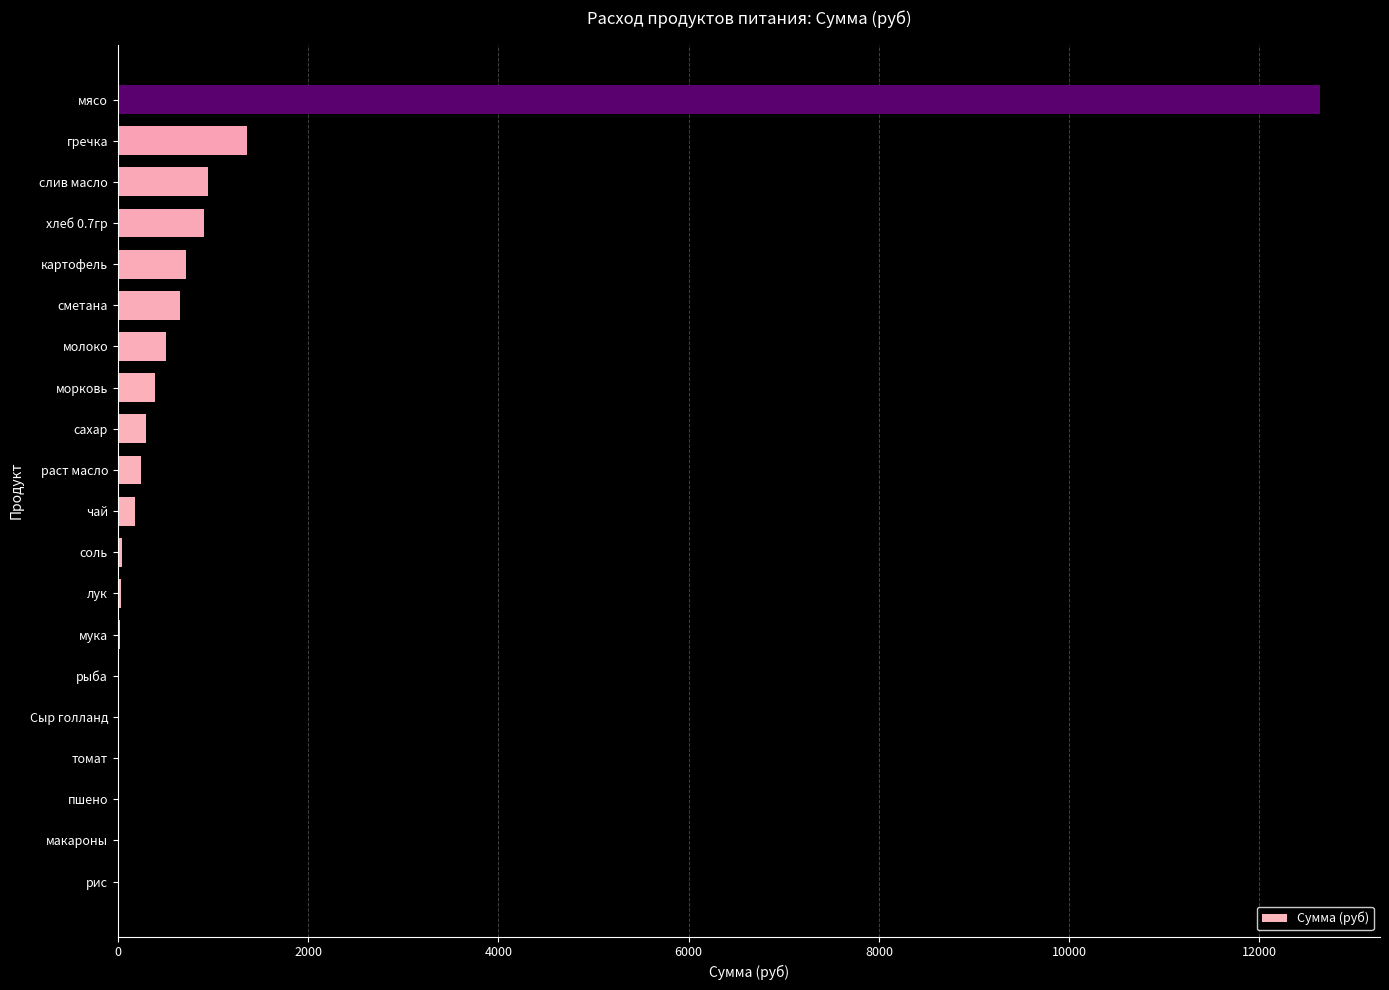

Count the number of data series in this chart.

1